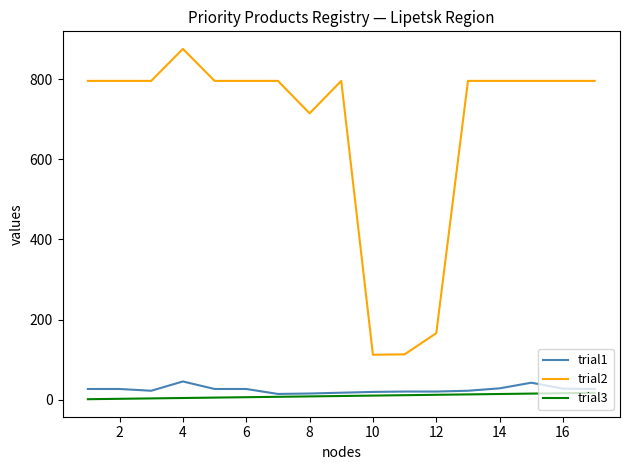

At how many categories does at least one series exceed 213?

14